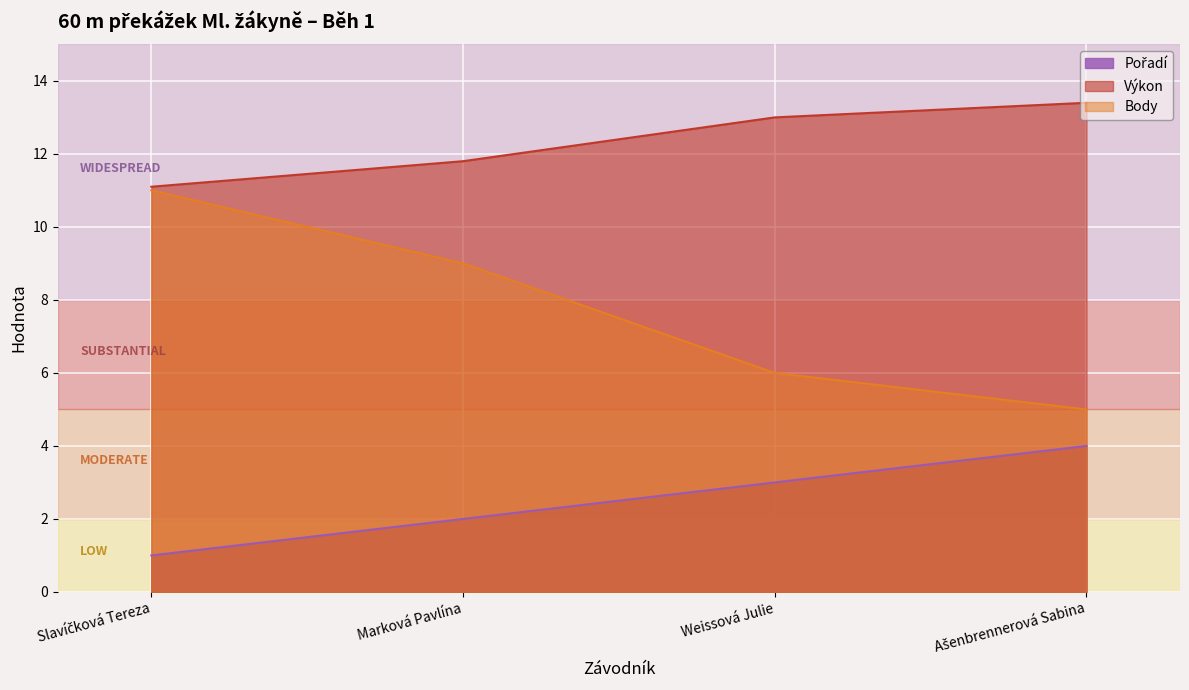

How many data points in Body are above 9?

1